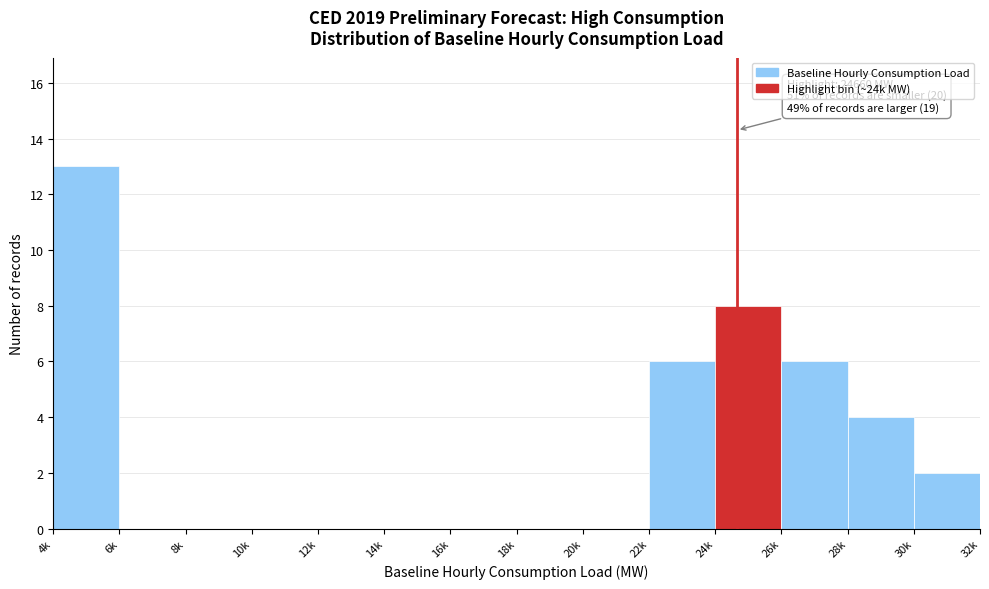

Reading left to right, transcribe all the data shown in this chart.

4k=13	6k=0	8k=0	10k=0	12k=0	14k=0	16k=0	18k=0	20k=0	22k=6	24k=8	26k=6	28k=4	30k=2